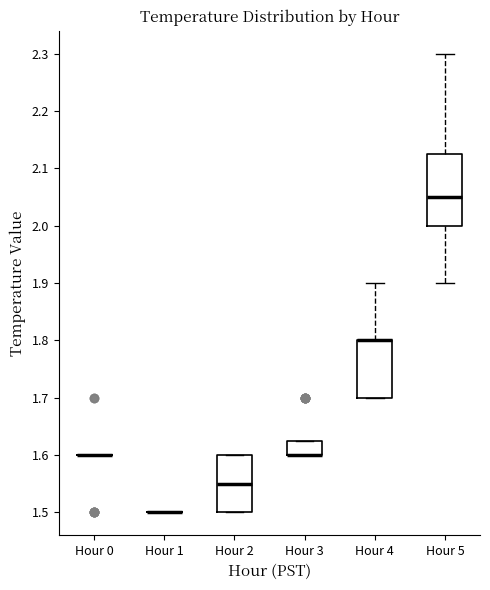

Comparing the boxes themselves (not the whiskers), which one is the tallest?

Hour 5